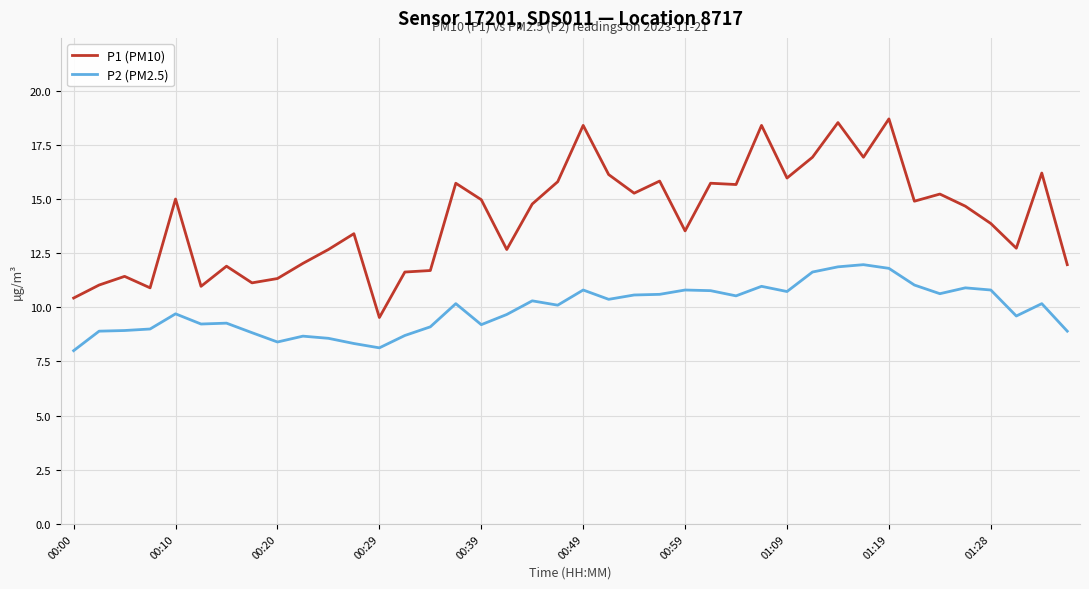

What is the difference between the maximum and minimum values in the P2 (PM2.5) series?

4.0